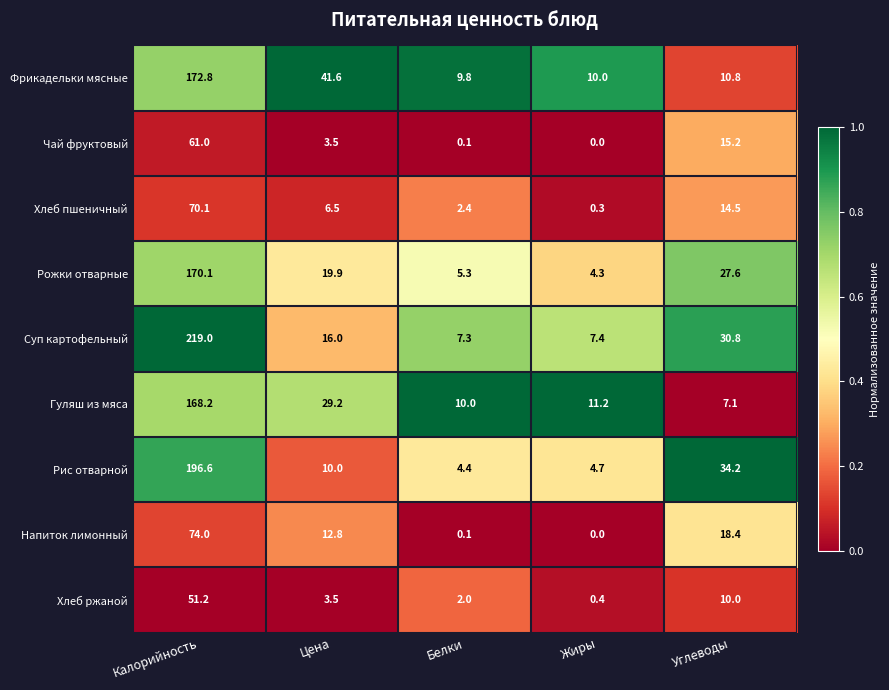

What is the sum of the Суп картофельный values at Углеводы and Калорийность?

249.8